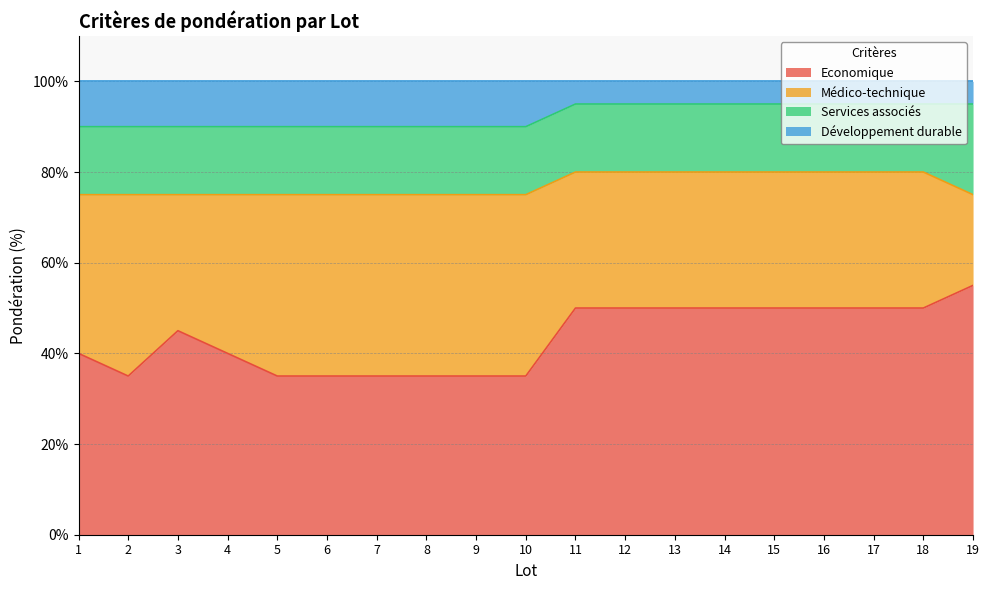

Which category has the highest value in the Economique series?

19